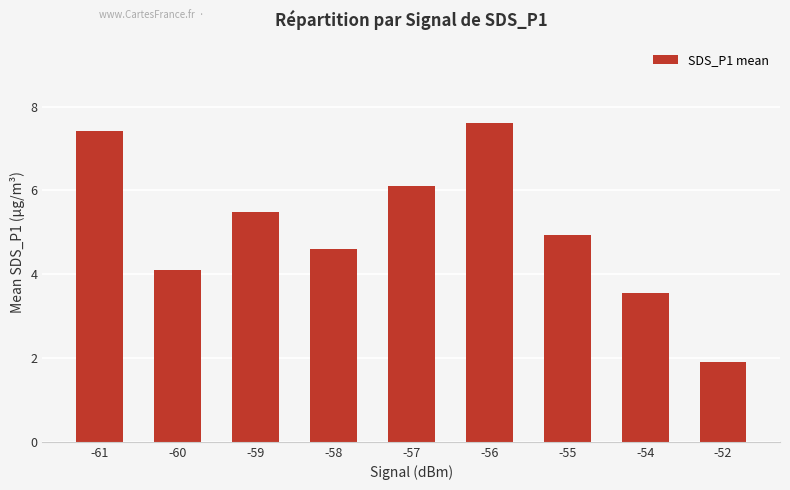

Is it true that the value at -56 is 3.4?

False